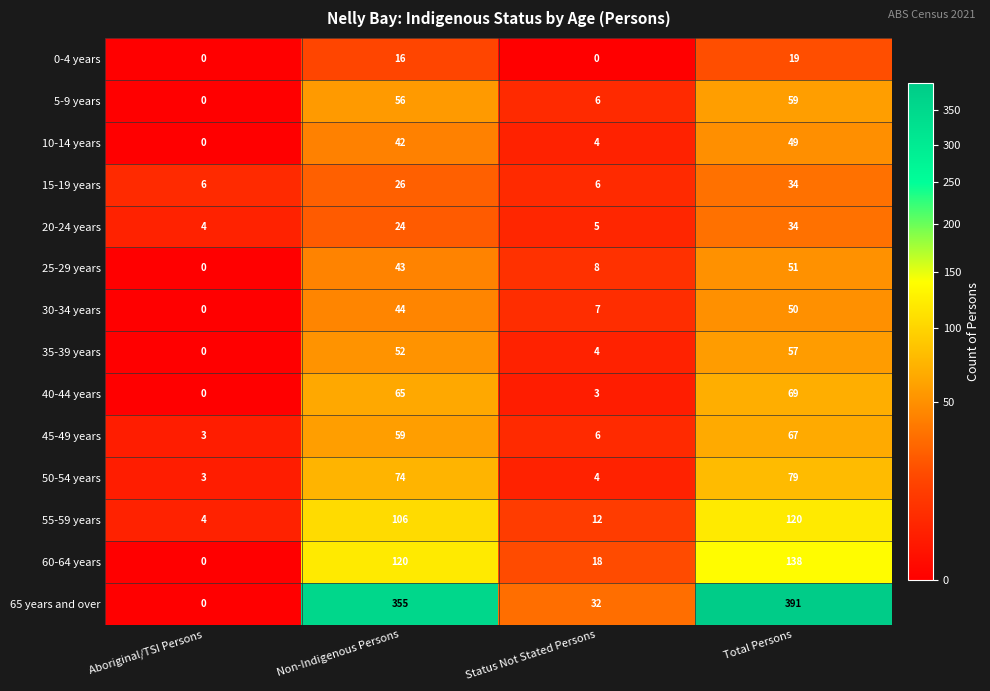

The value of 25-29 years at Non-Indigenous Persons is 18. True or false?

False